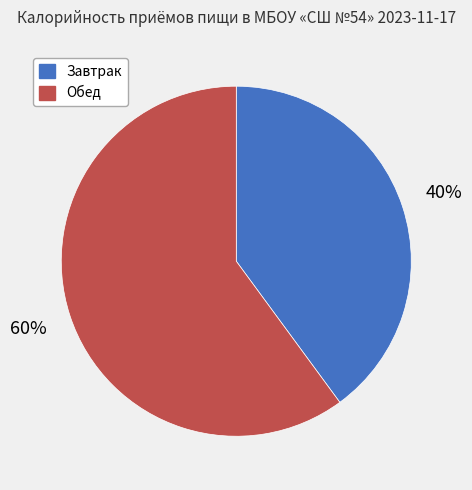

The Завтрак slice represents 40% of the pie. True or false?

True